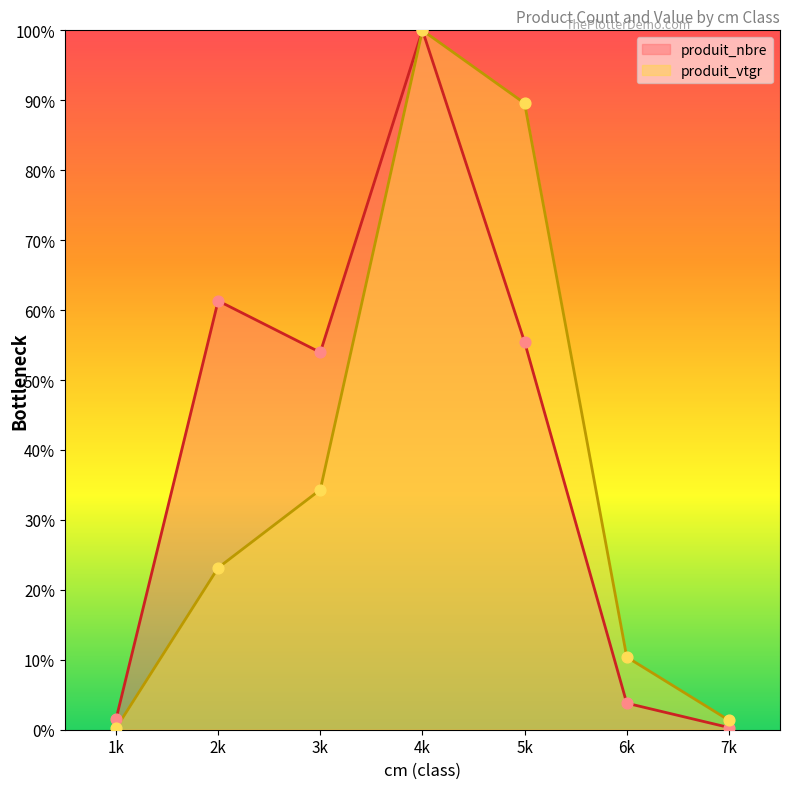

At which category is the sum across all series the highest?

4k